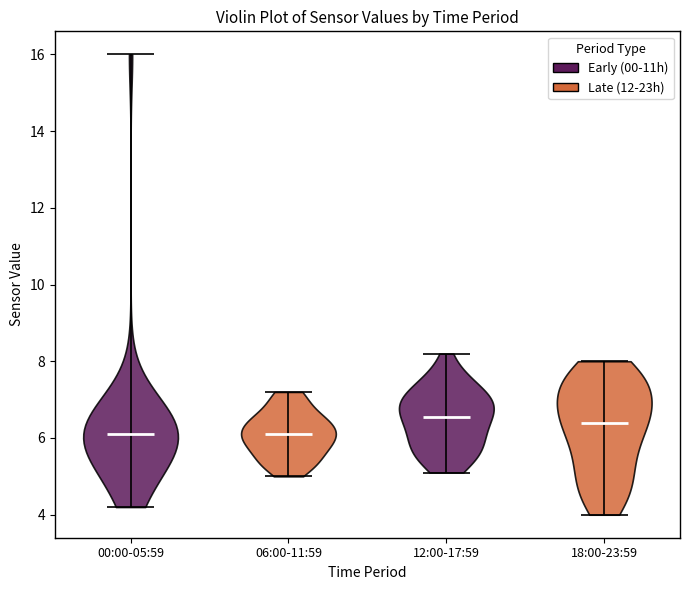

Reading left to right, read every violin against the y-axis: where its median line is, and the lowest and highest points it reaches. The values are not printed on the chart, so give them approximately, as read against the axis.

00:00-05:59: median line 6.2, lowest point 4.2, highest point 16.0
06:00-11:59: median line 6.2, lowest point 5.0, highest point 7.2
12:00-17:59: median line 6.6, lowest point 5.2, highest point 8.2
18:00-23:59: median line 6.4, lowest point 4.0, highest point 8.0